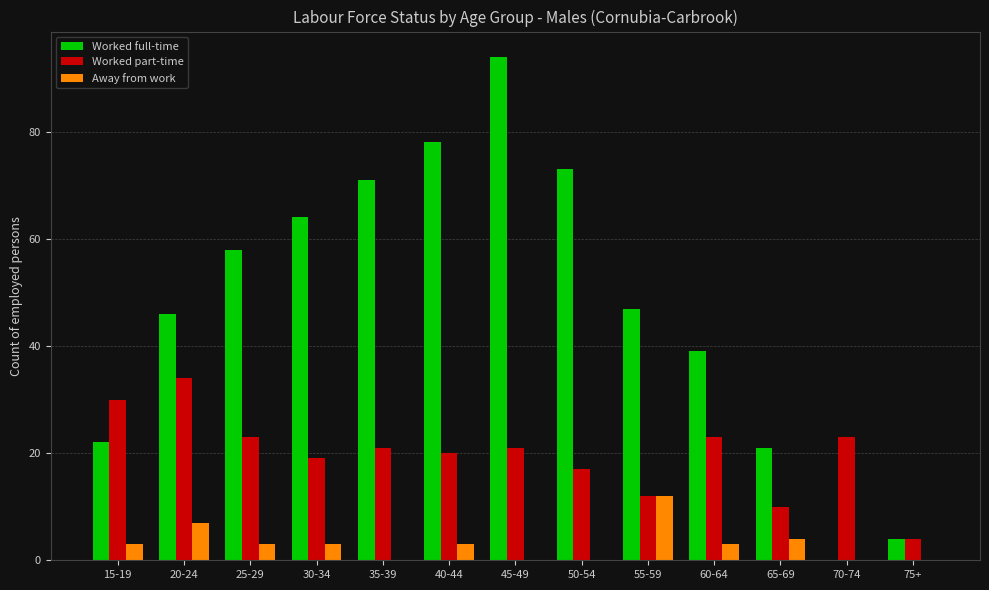

Reading right to left, transcribe all the data shown in this chart.

Worked full-time: 75+=4	70-74=0	65-69=21	60-64=39	55-59=47	50-54=73	45-49=94	40-44=78	35-39=71	30-34=64	25-29=58	20-24=46	15-19=22
Worked part-time: 75+=4	70-74=23	65-69=10	60-64=23	55-59=12	50-54=17	45-49=21	40-44=20	35-39=21	30-34=19	25-29=23	20-24=34	15-19=30
Away from work: 75+=0	70-74=0	65-69=4	60-64=3	55-59=12	50-54=0	45-49=0	40-44=3	35-39=0	30-34=3	25-29=3	20-24=7	15-19=3